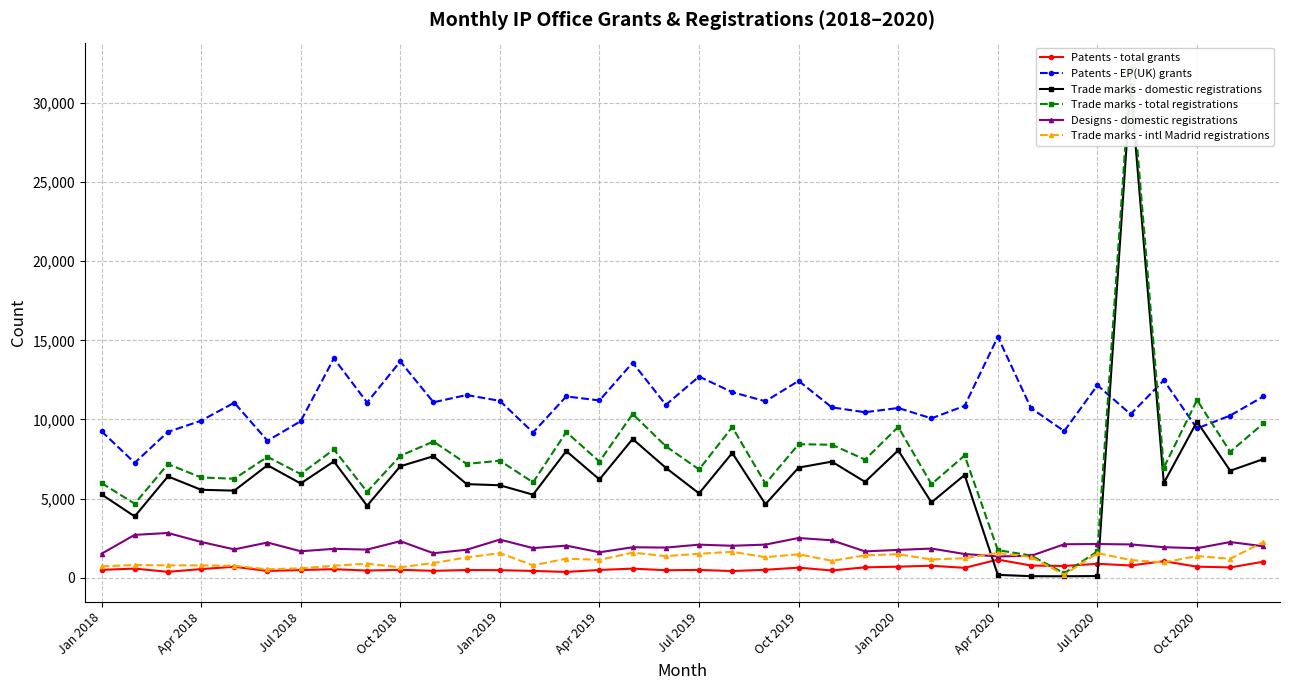

Which category has the highest value in the Patents - EP(UK) grants series?

Apr 2020